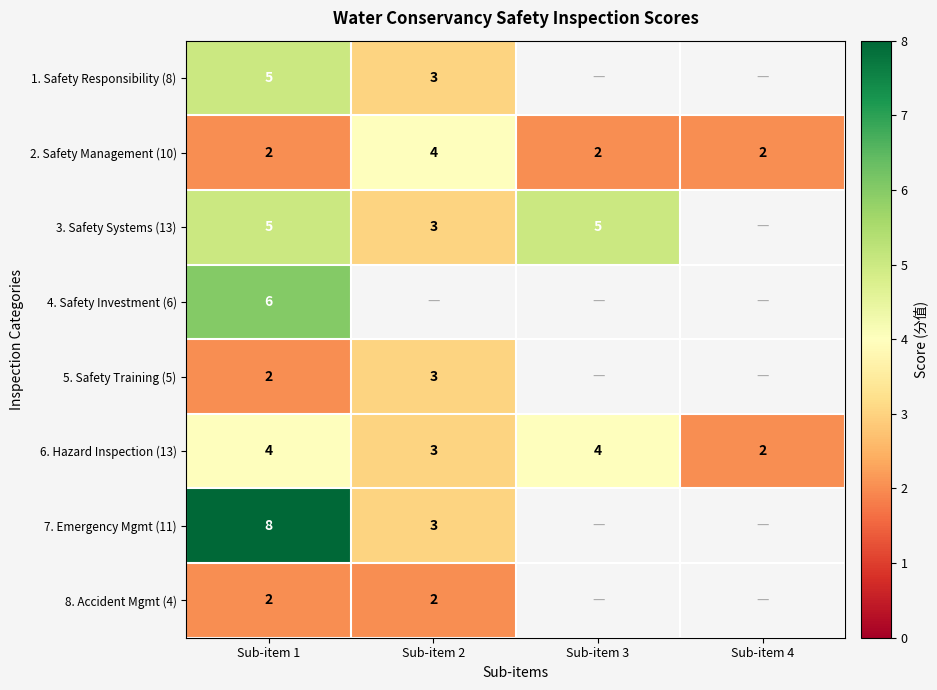

At how many categories does at least one series exceed 5?

1